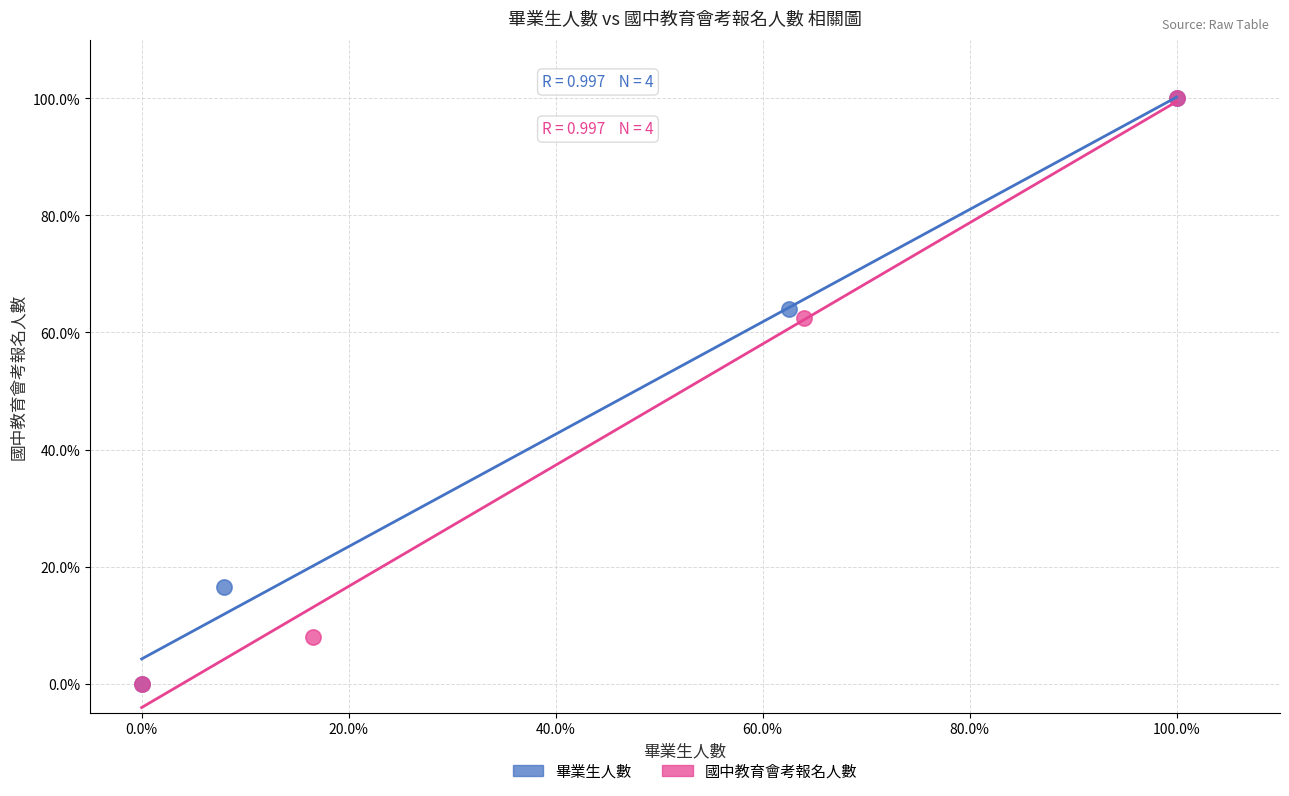

What are all the series names shown in the legend?

畢業生人數, 國中教育會考報名人數